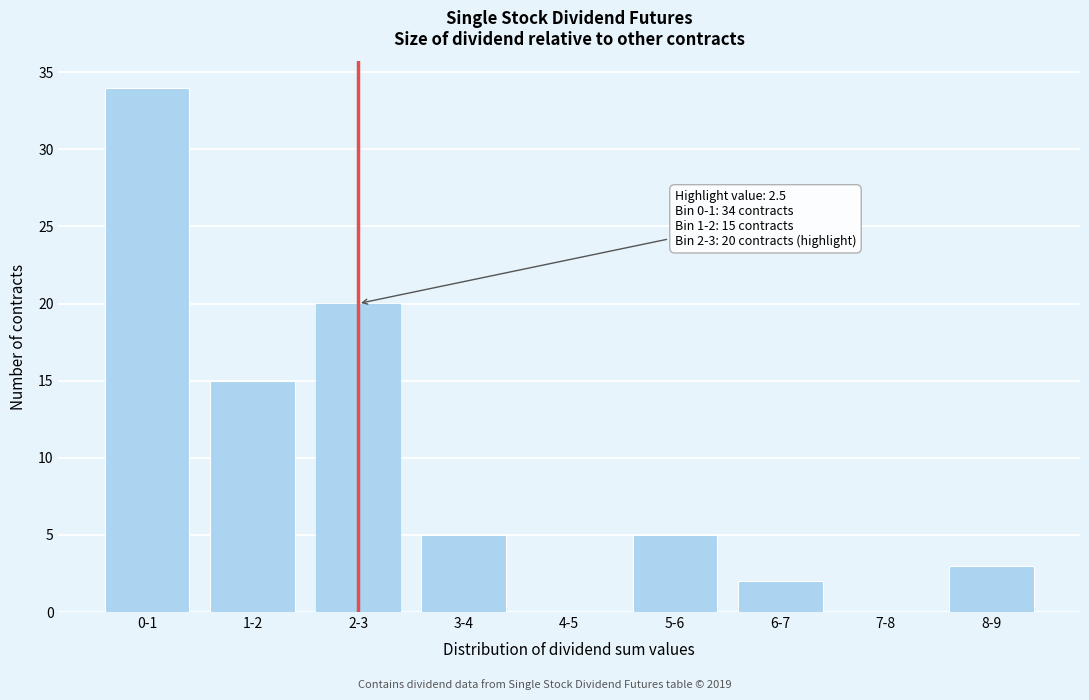

At which label is the value closest to 17?

1-2